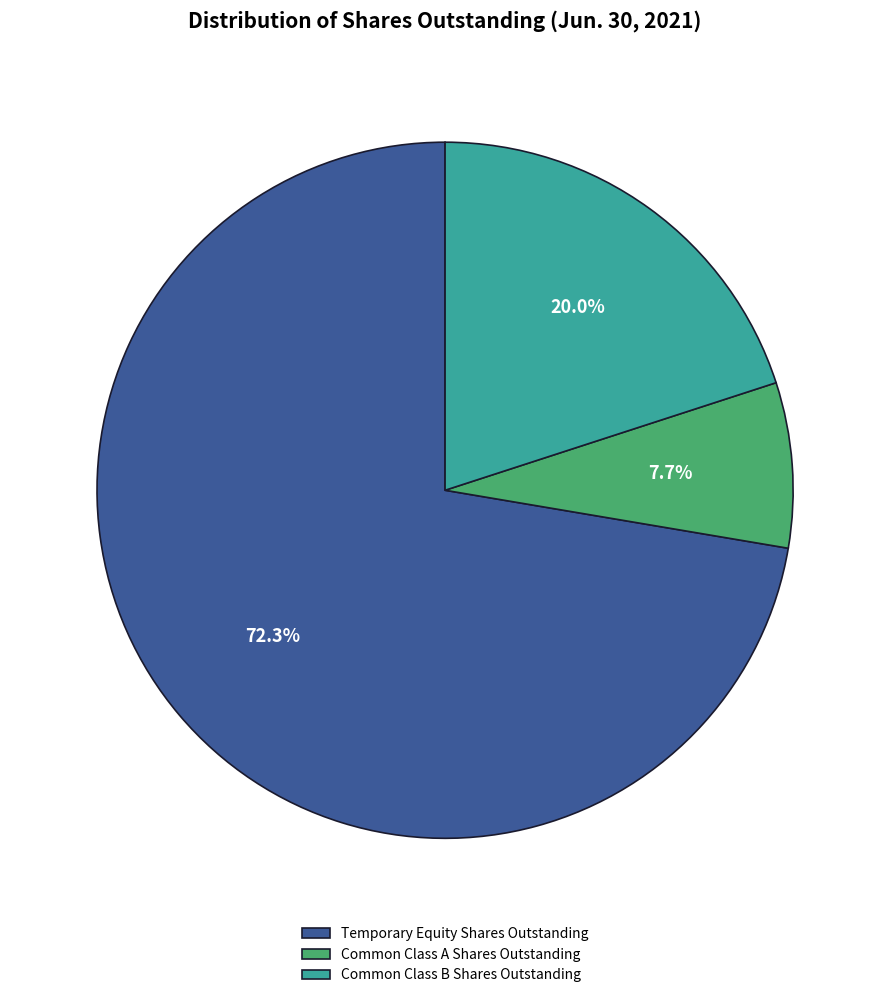

What percentage is NOT represented by Common Class A Shares Outstanding?

92.3%